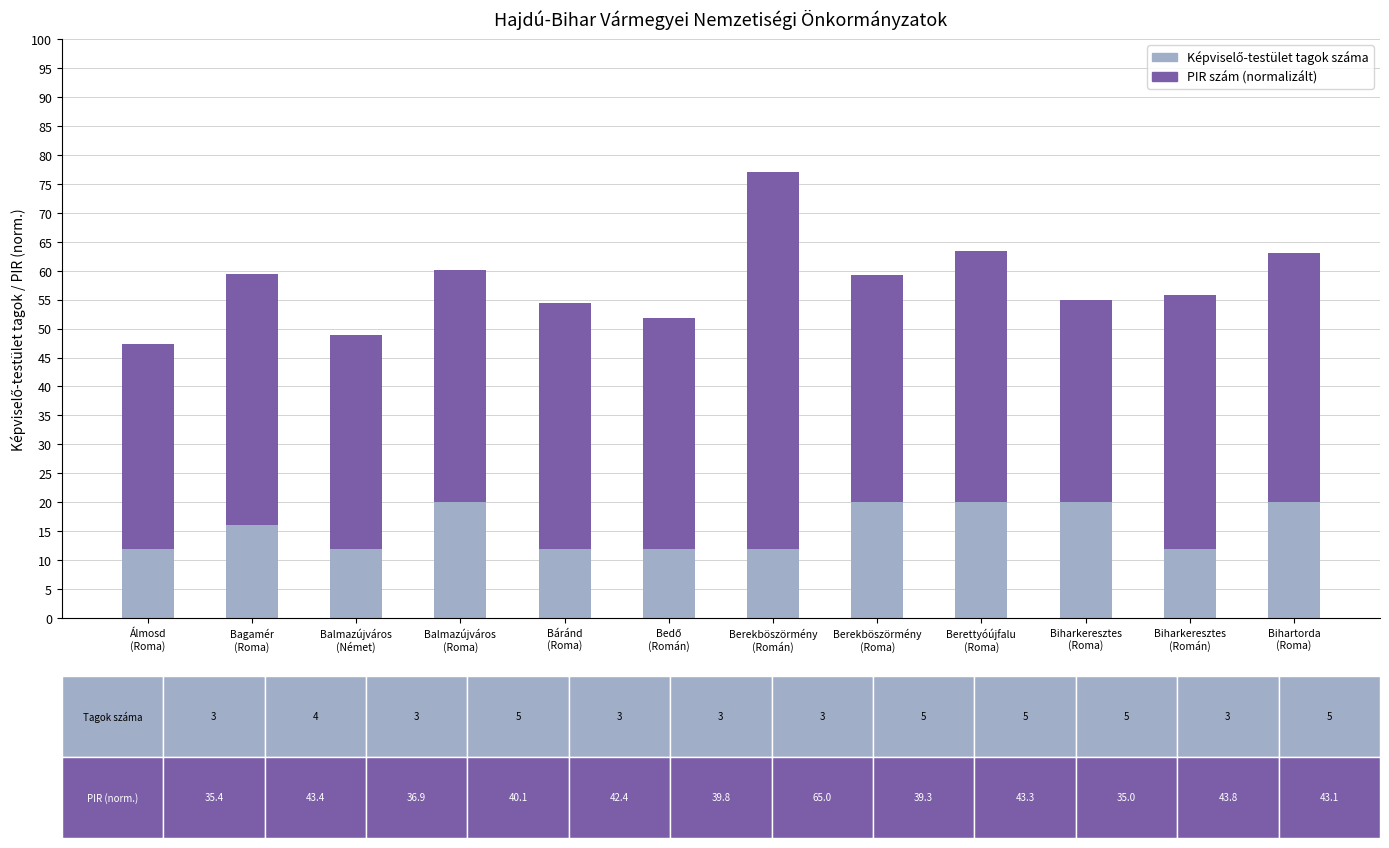

How many bars are there in total?

12